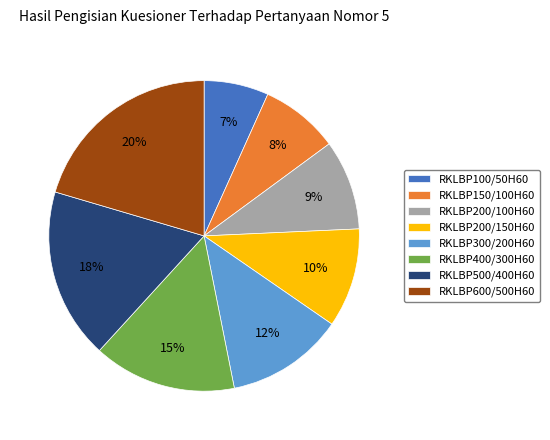

Which slice is the smallest?

RKLBP100/50H60